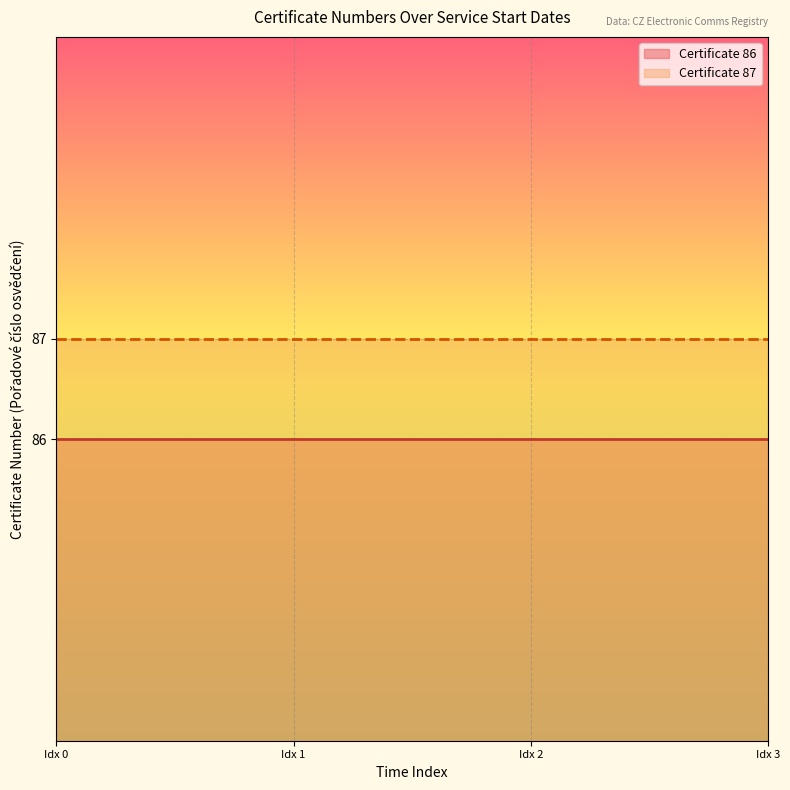

What is the spread (max minus min) of values at 01.07.2005?

1